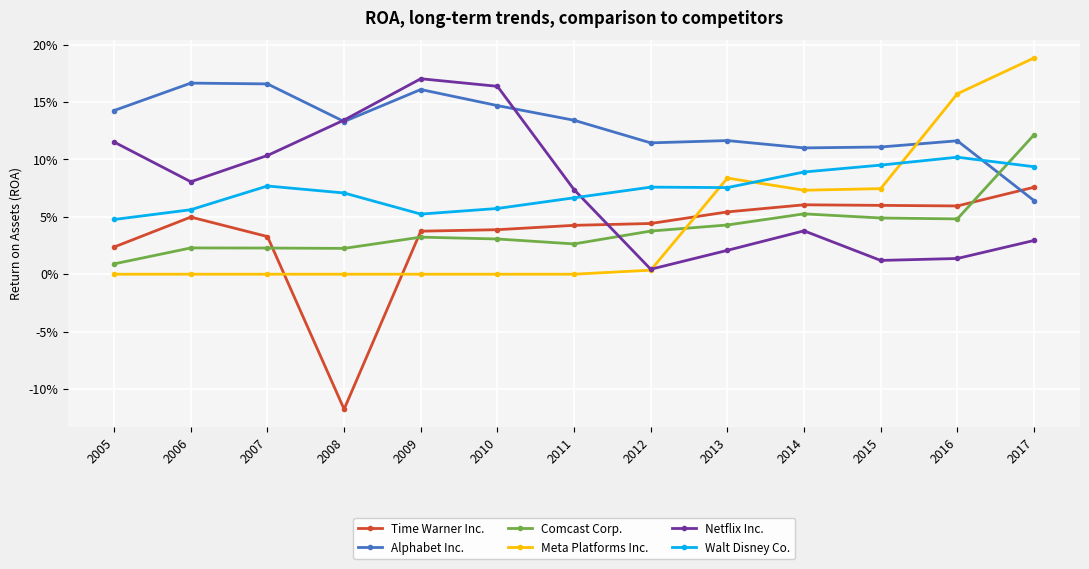

What is the maximum value shown in the chart?

0.2